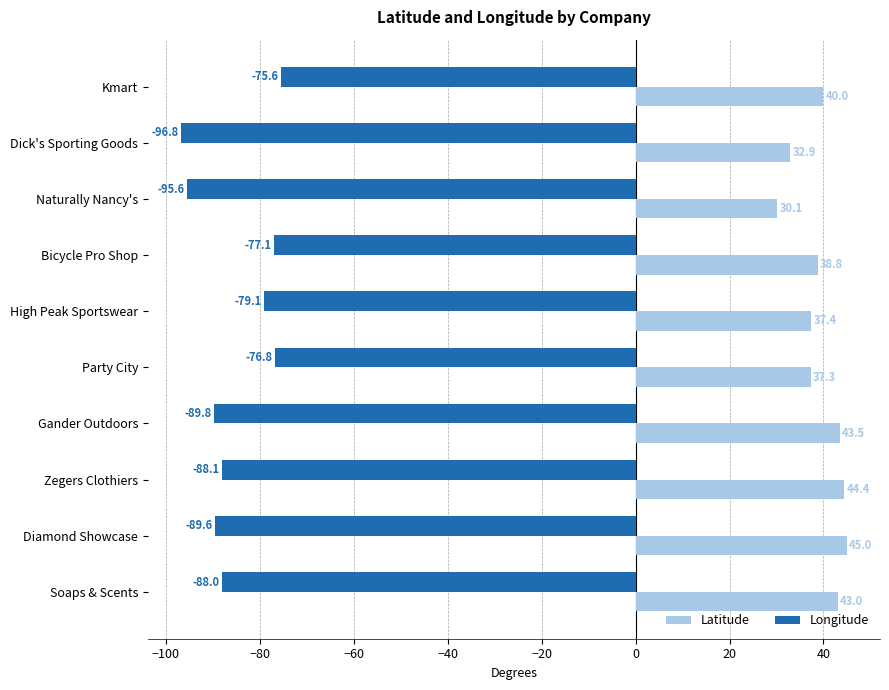

Is it true that Longitude equals -22.3 at Diamond Showcase?

False